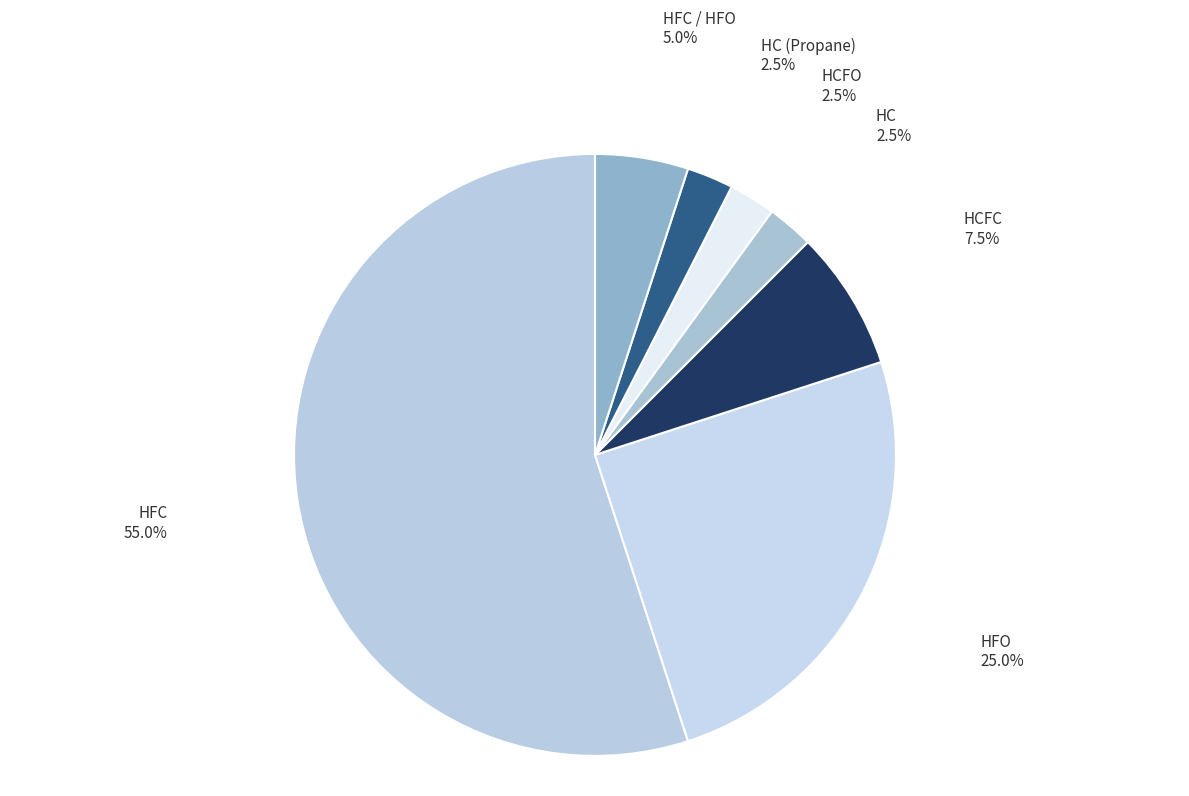

Between HCFC and HFC / HFO, which is larger?

HCFC